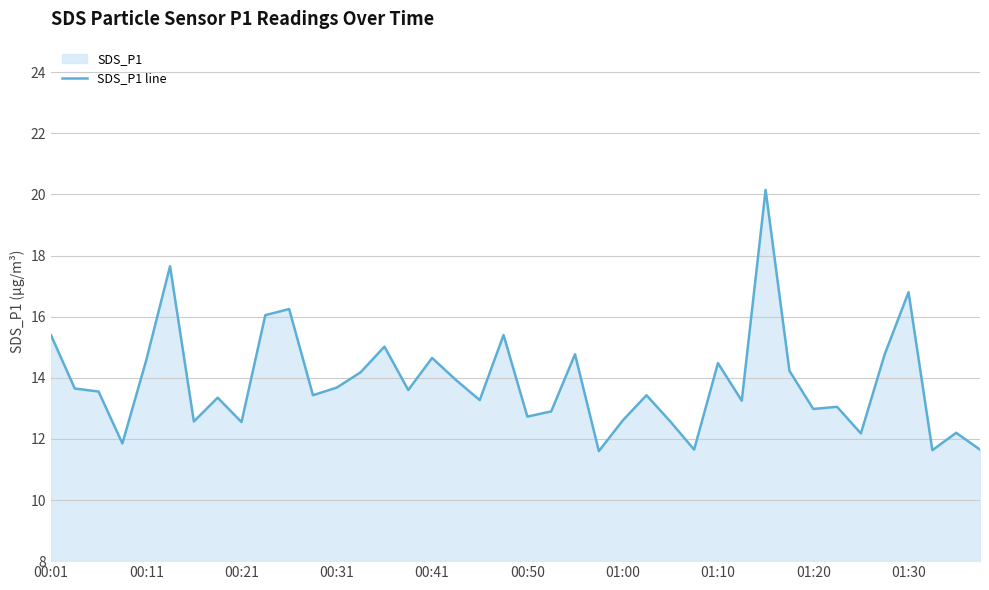

What is the maximum value shown in the chart?

20.1